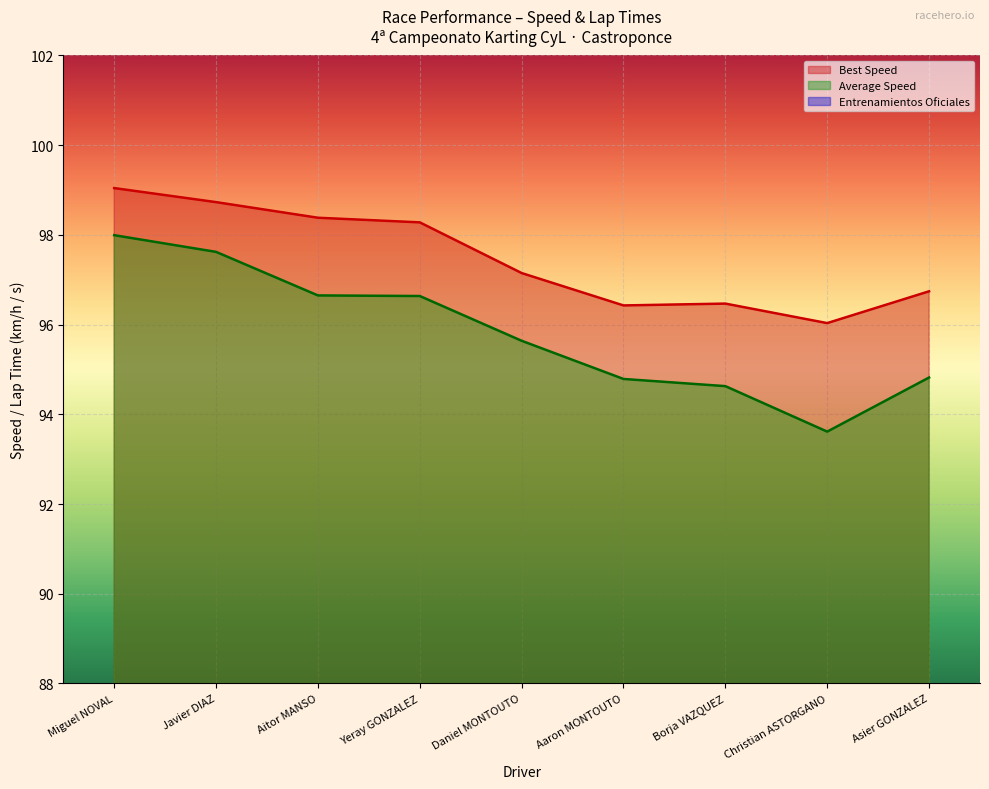

At which label is Best Lap time closest to 97?

Daniel MONTOUTO